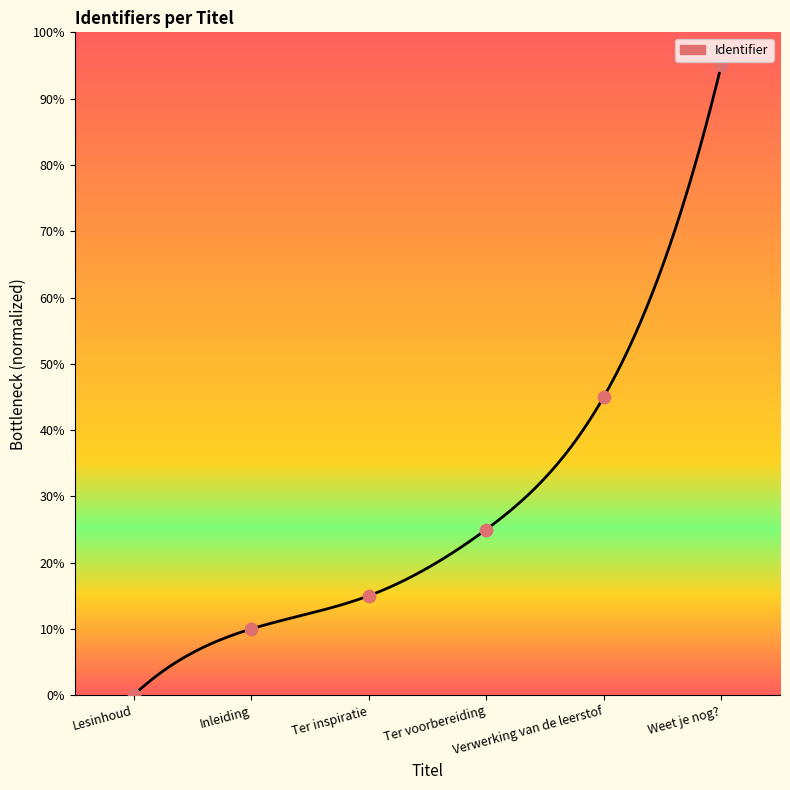

What is the change in value from Ter inspiratie to Weet je nog??

+80